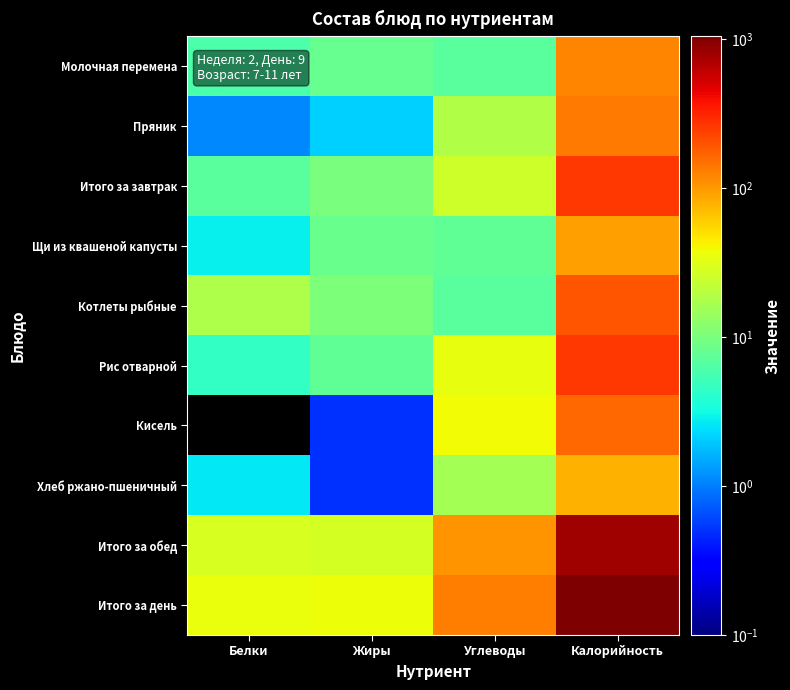

Count the number of categories in the chart.

4